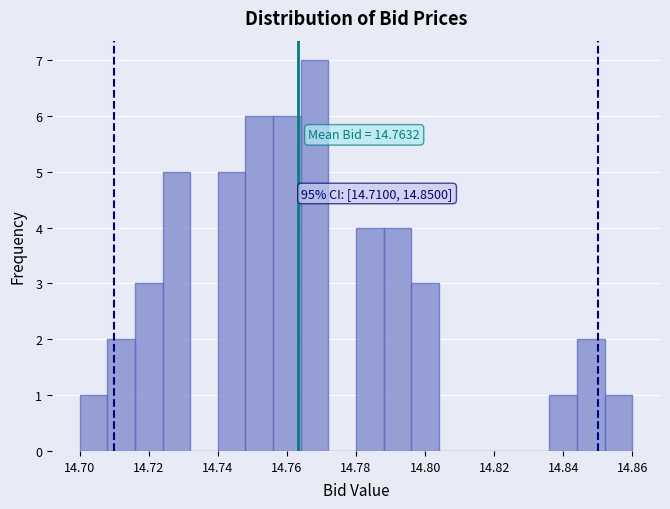

Which range on the x-axis has the tallest bar?

14.764 to 14.772